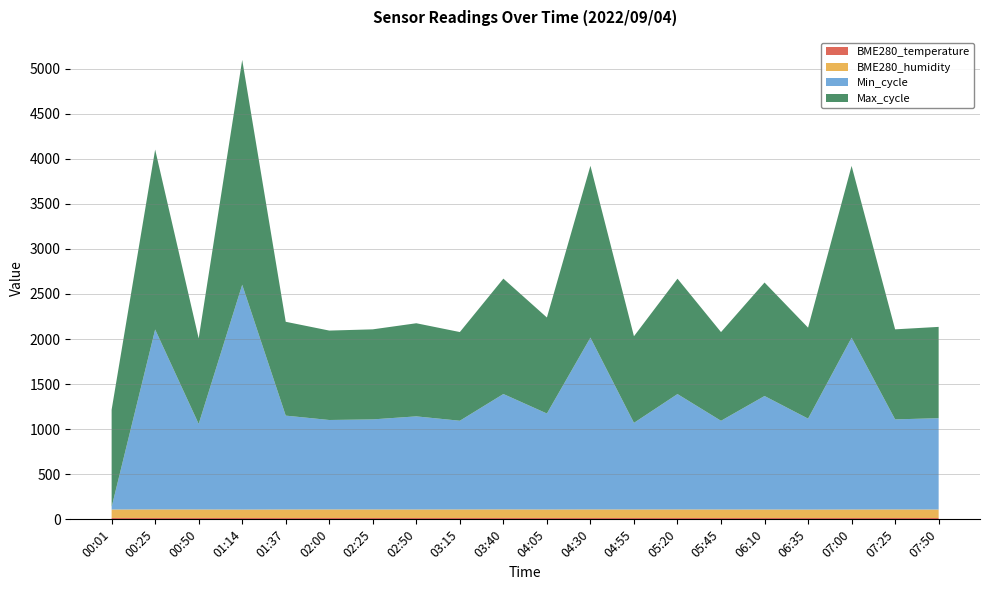

At which category is the sum across all series the highest?

01:14